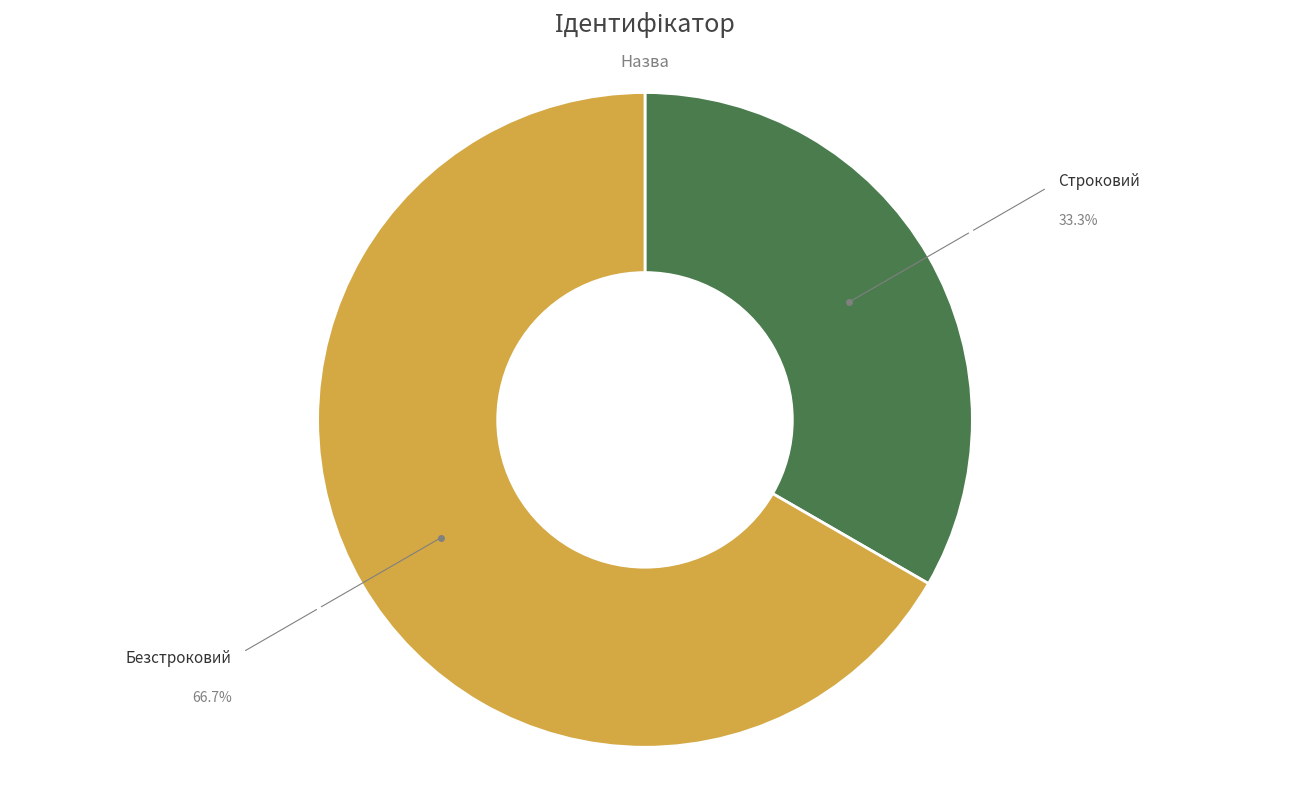

Is there a majority slice in this chart?

Yes